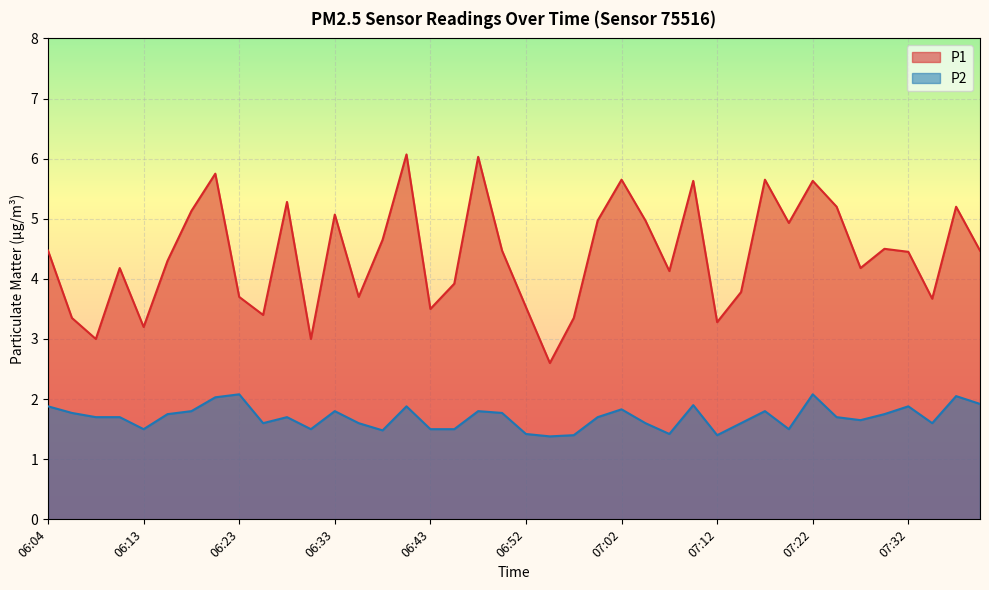

What is the difference between the P2 values at 06:48 and 07:19?

0.3